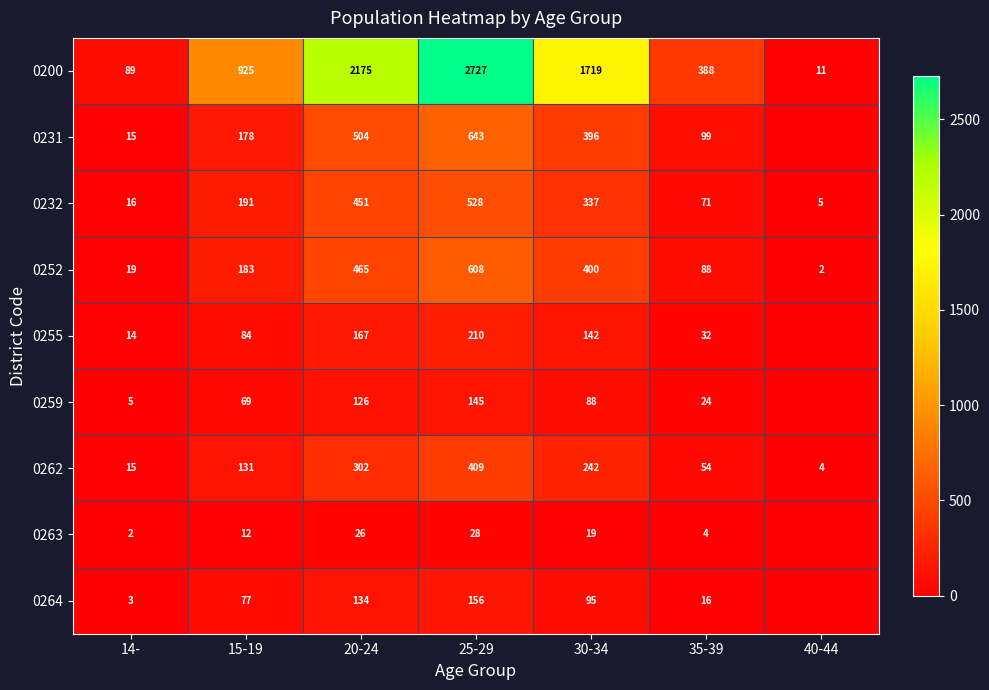

Is the value of 0252 at 14- greater than the value of 0264 at 35-39?

Yes